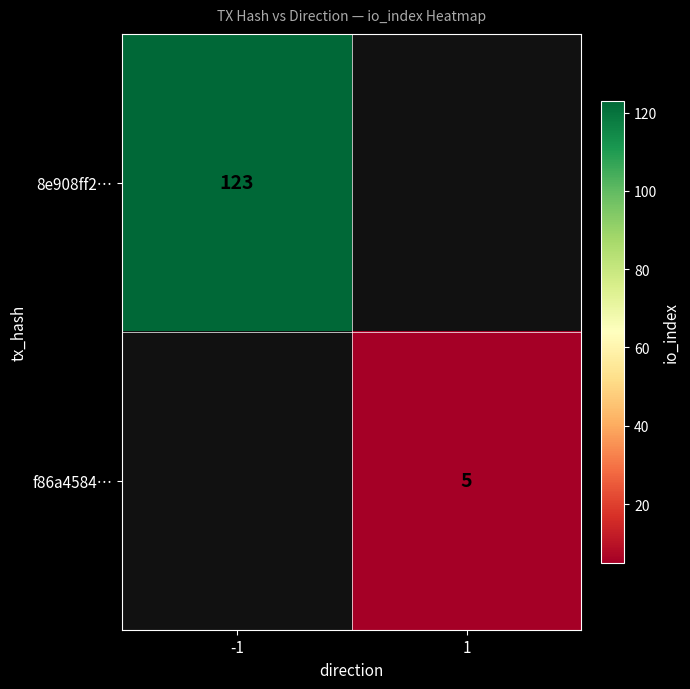

True or false: f86a4584… has a value of 5 at 1.

True